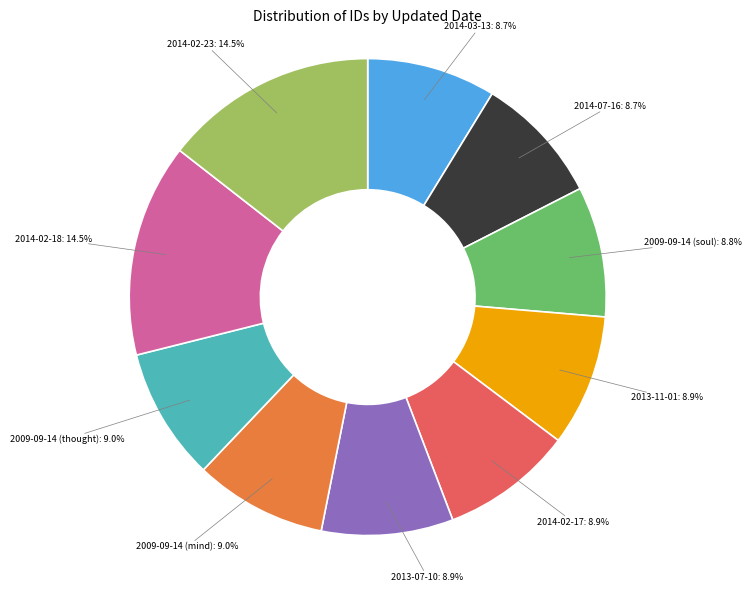

Is it true that 2014-02-17 is 22% of the pie?

False